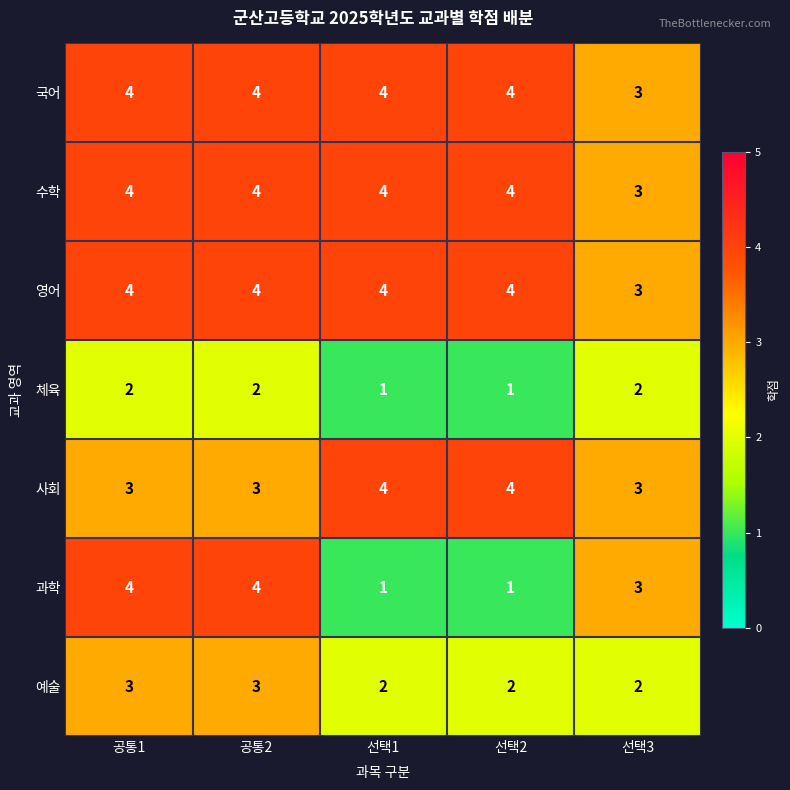

What is the average value of the 사회 series?

3